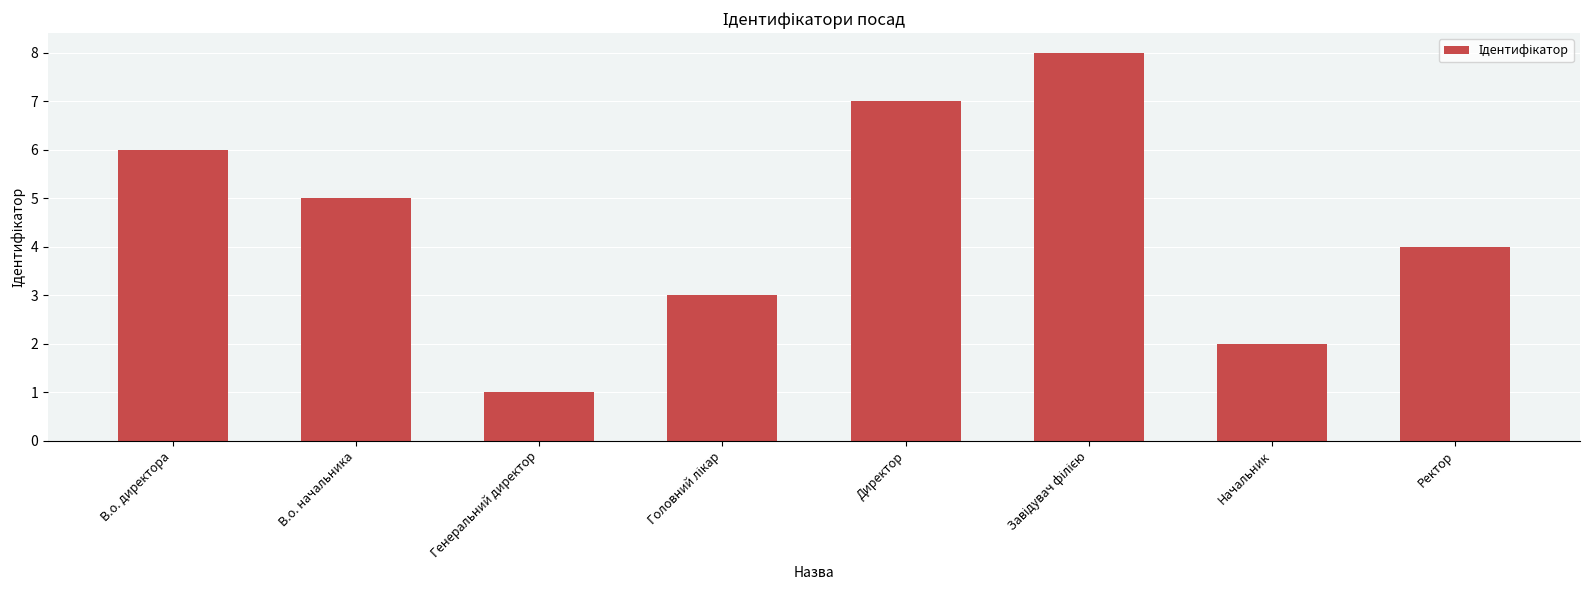

What position from the left is Ректор?

8